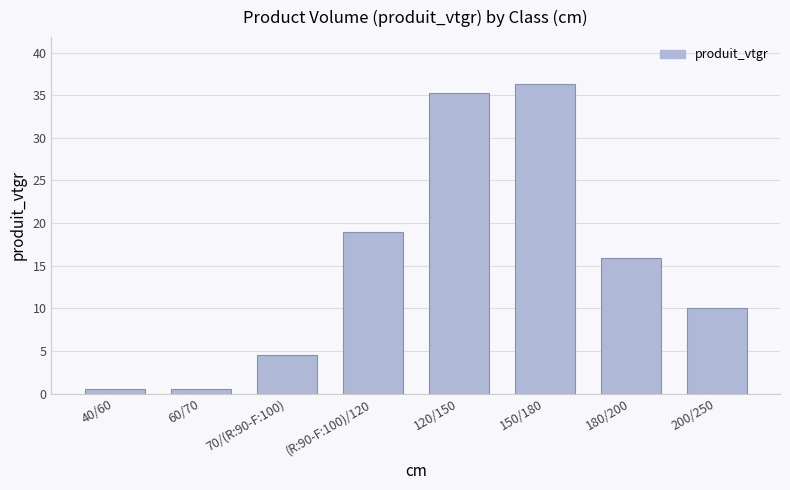

What is the minimum value shown in the chart?

0.6